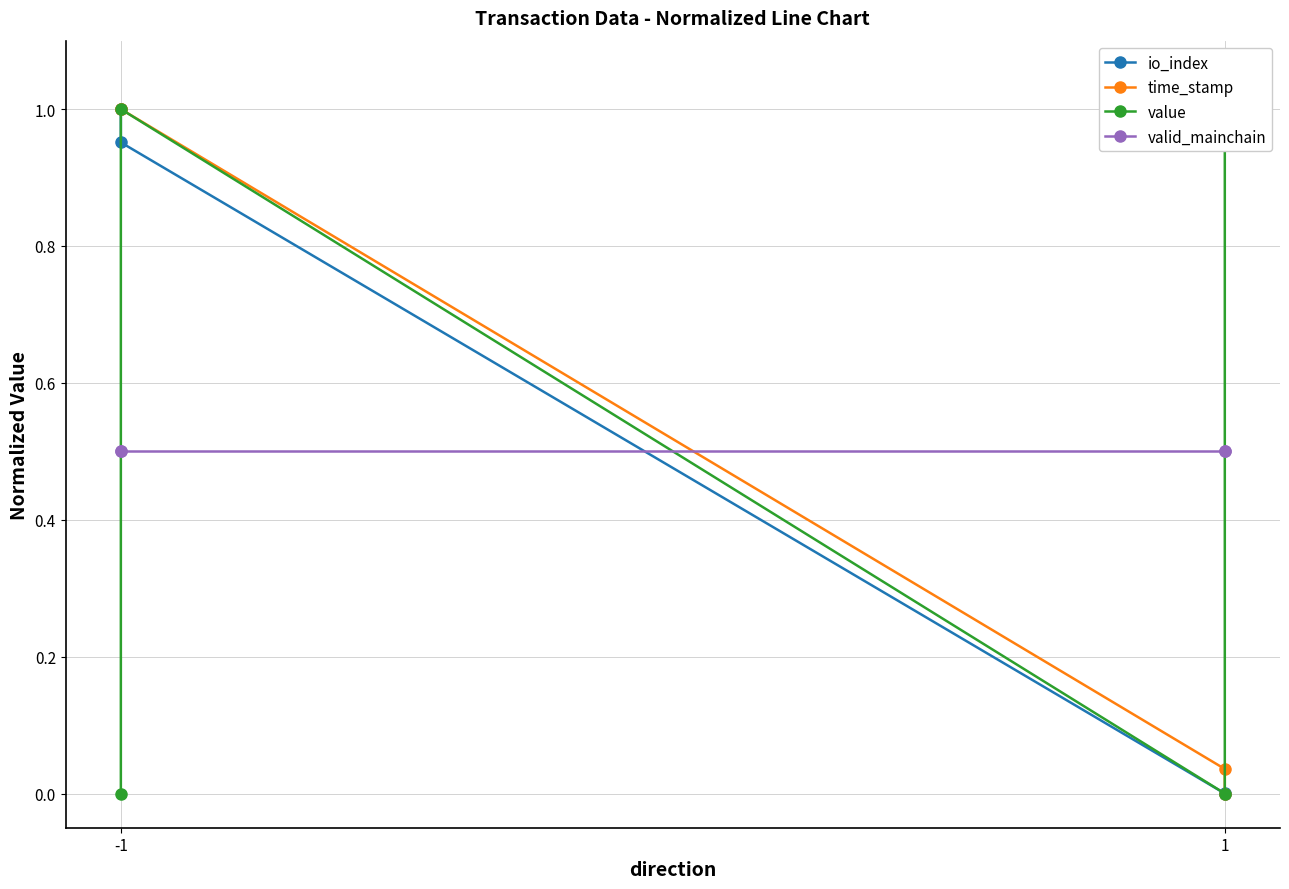

After their last crossing, which series has the higher values: valid_mainchain or time_stamp?

valid_mainchain